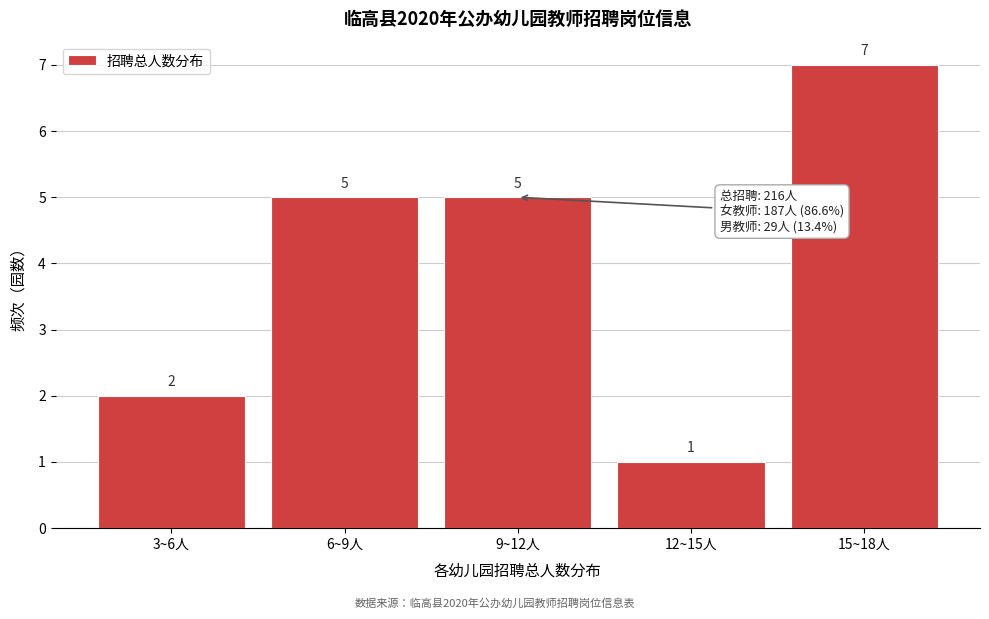

Reading left to right, list all the values displayed in this chart.

2	5	5	1	7